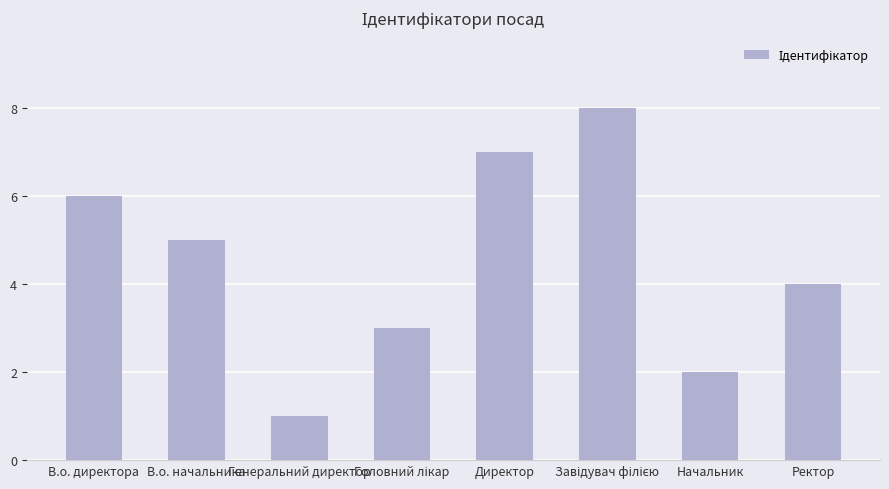

Reading left to right, what are all the values shown in this chart?

6	5	1	3	7	8	2	4